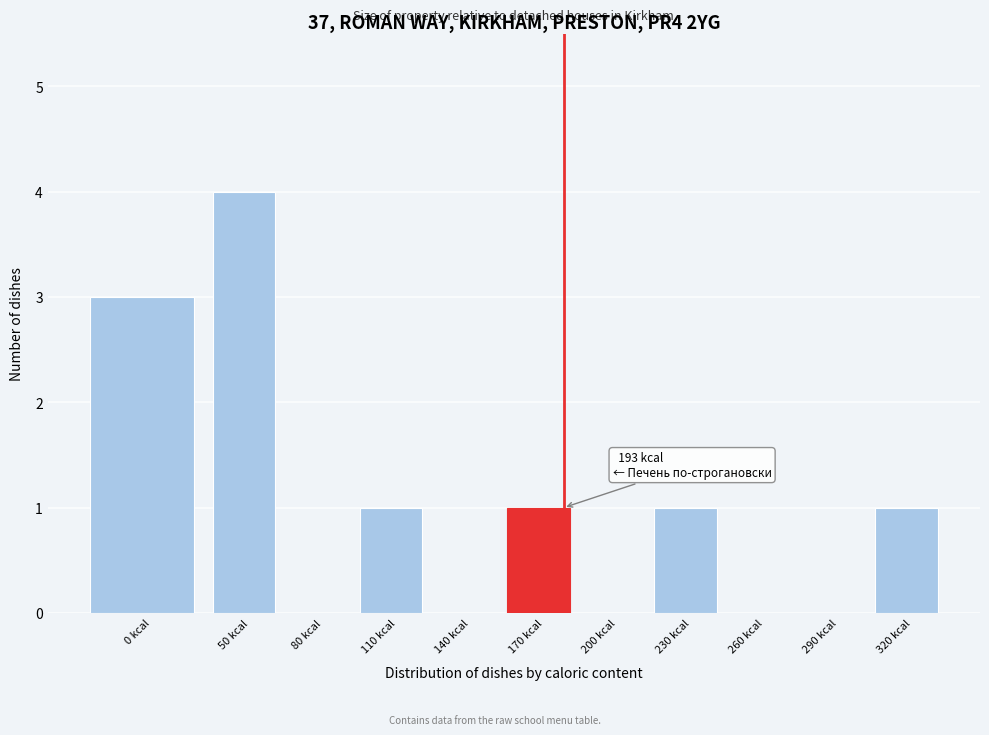

Reading left to right, what are all the values shown in this chart?

0 kcal=3	50 kcal=4	80 kcal=0	110 kcal=1	140 kcal=0	170 kcal=1	200 kcal=0	230 kcal=1	260 kcal=0	290 kcal=0	320 kcal=1